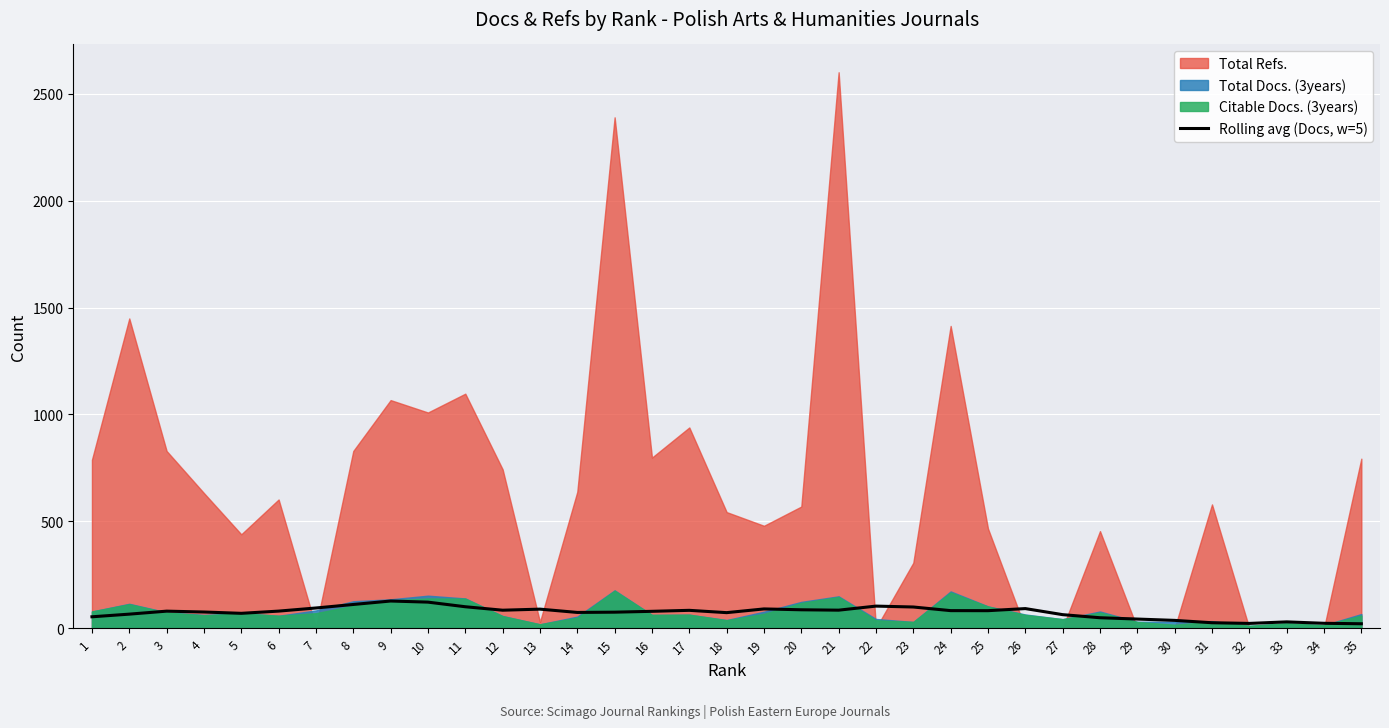

How many data points does each series have?

35